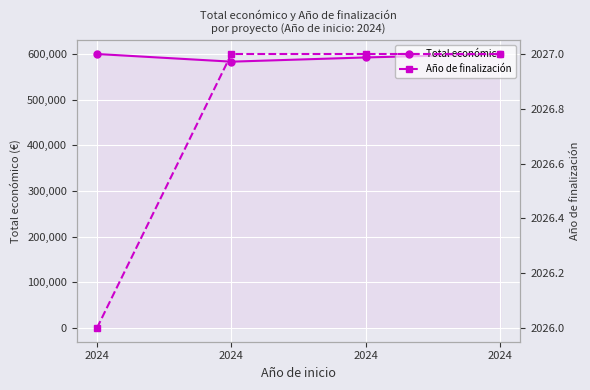

What is the sum of the Año de finalización values at 2024 and 2024?

4053